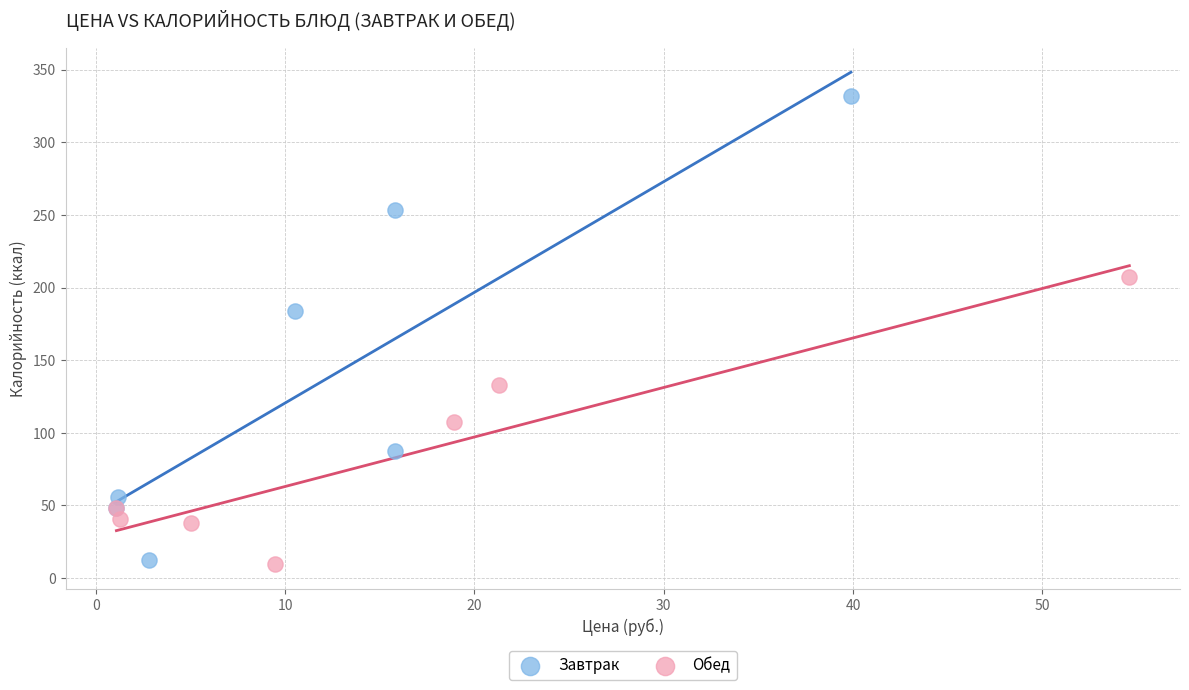

Which series contains the highest Y value?

Завтрак